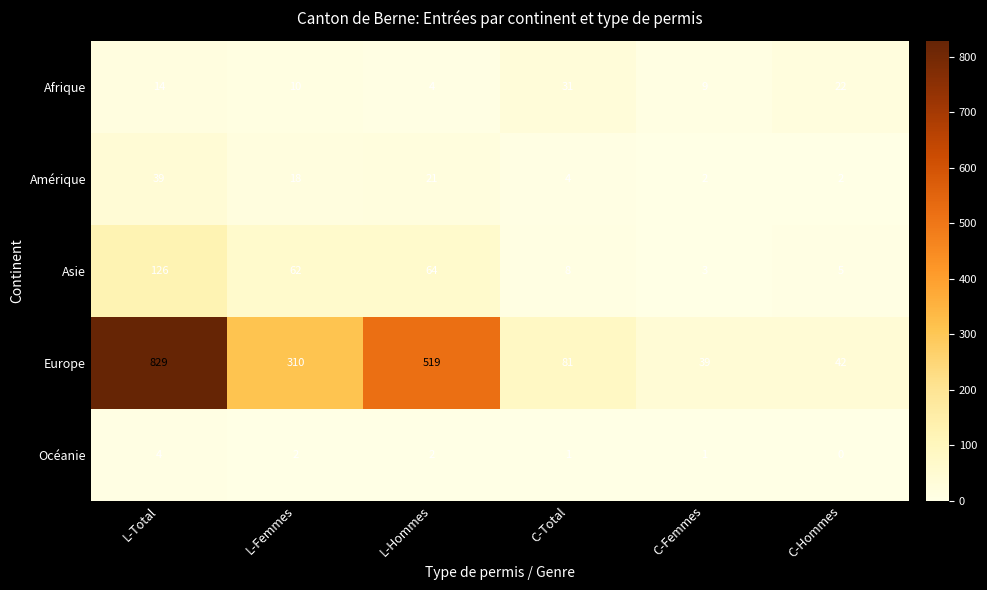

Between L-Total and L-Femmes, which series saw the biggest shift?

Europe